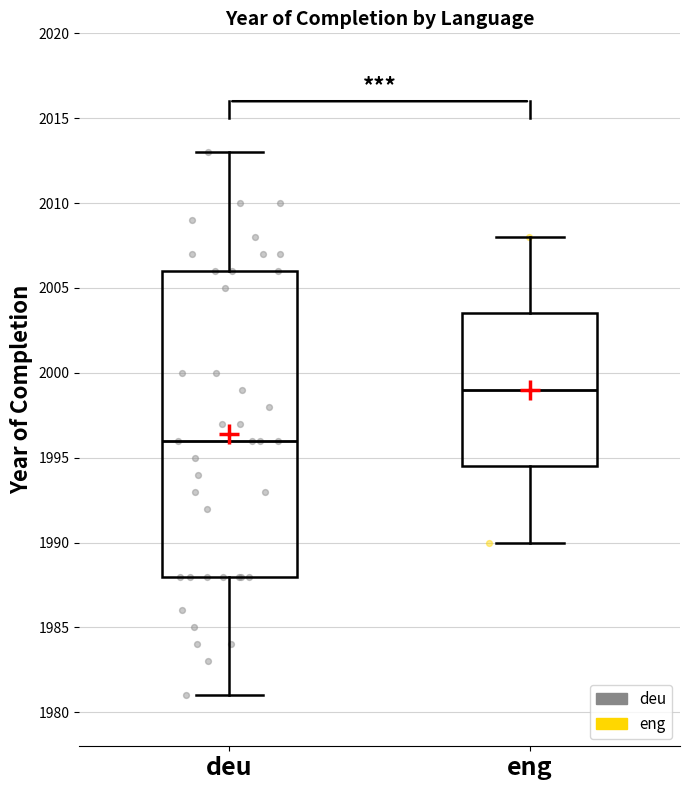

Which box has the highest median line?

eng